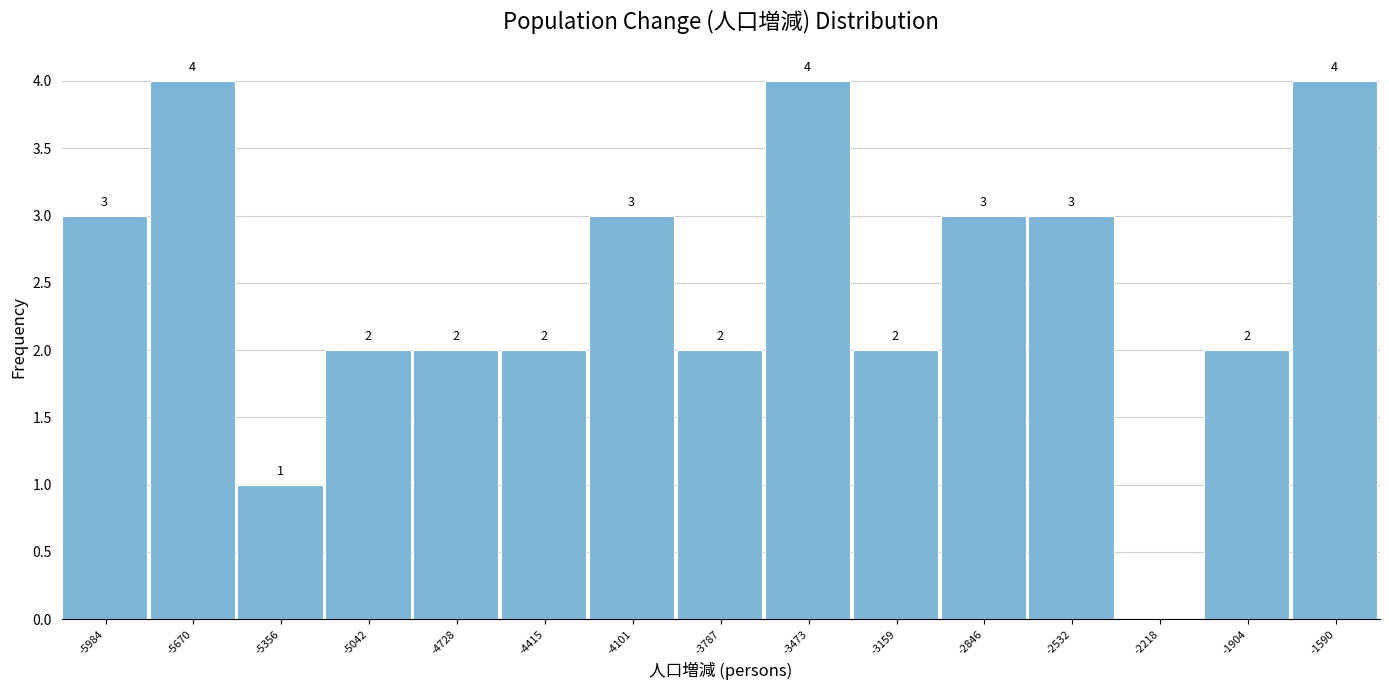

Reading right to left, extract all data points from this chart.

-1590=4	-1904=2	-2218=0	-2532=3	-2846=3	-3159=2	-3473=4	-3787=2	-4101=3	-4415=2	-4728=2	-5042=2	-5356=1	-5670=4	-5984=3